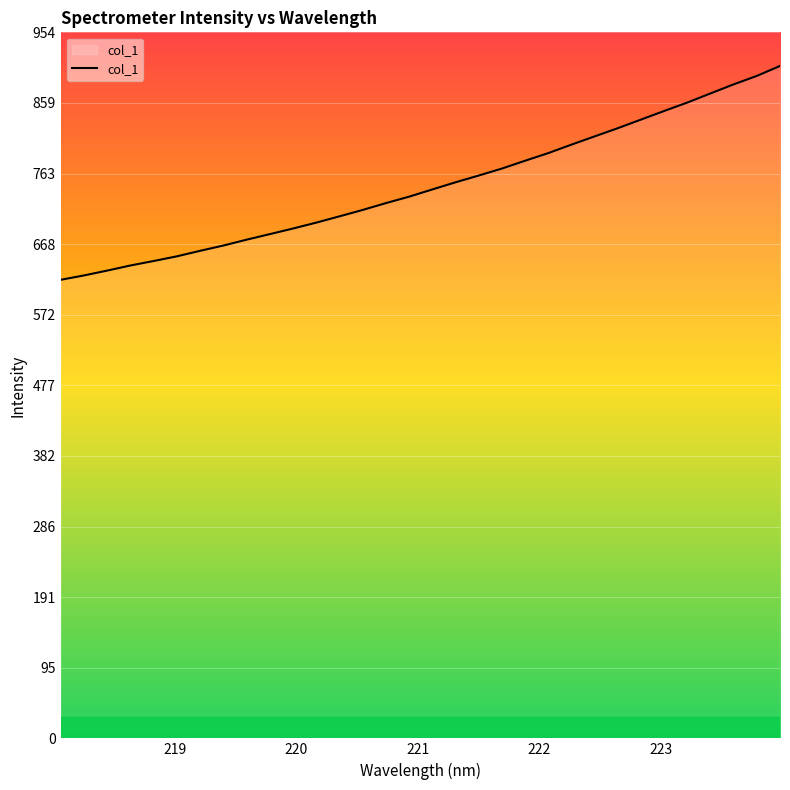

What is the difference between the maximum and minimum values?

288.9